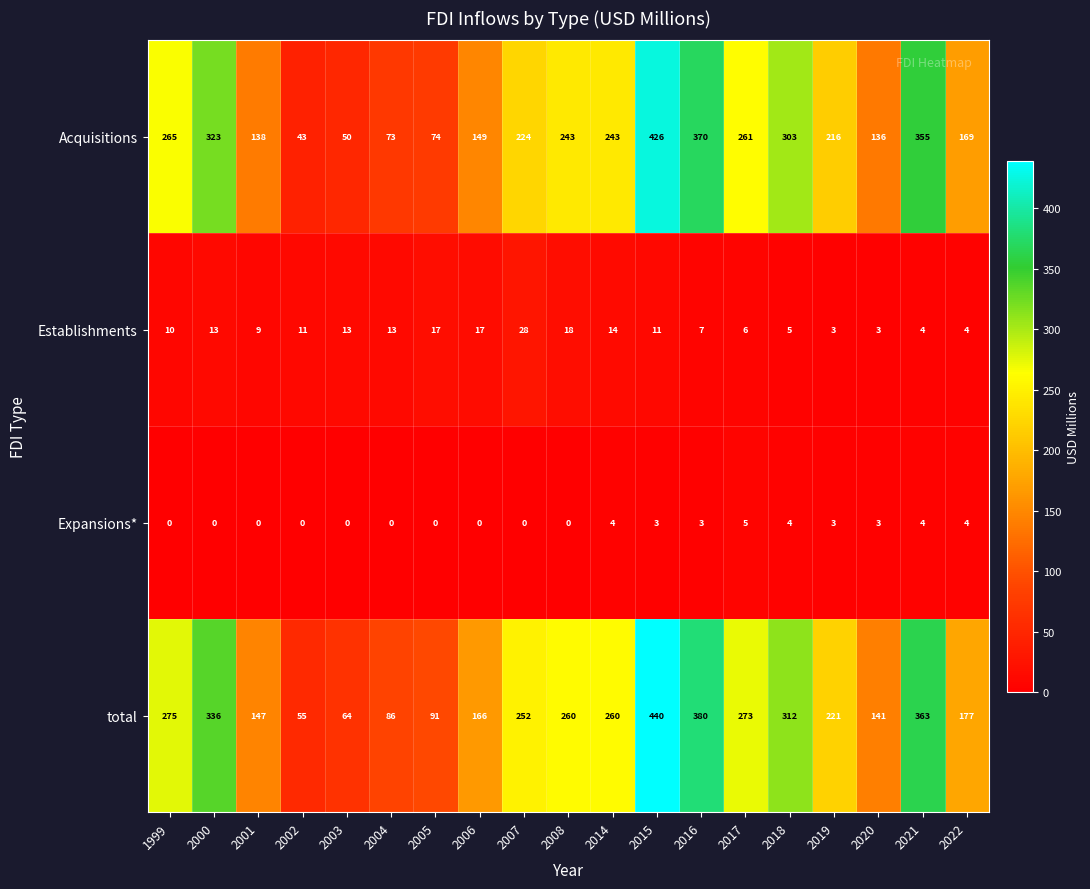

Which series changed the most between 2000 and 2002?

total